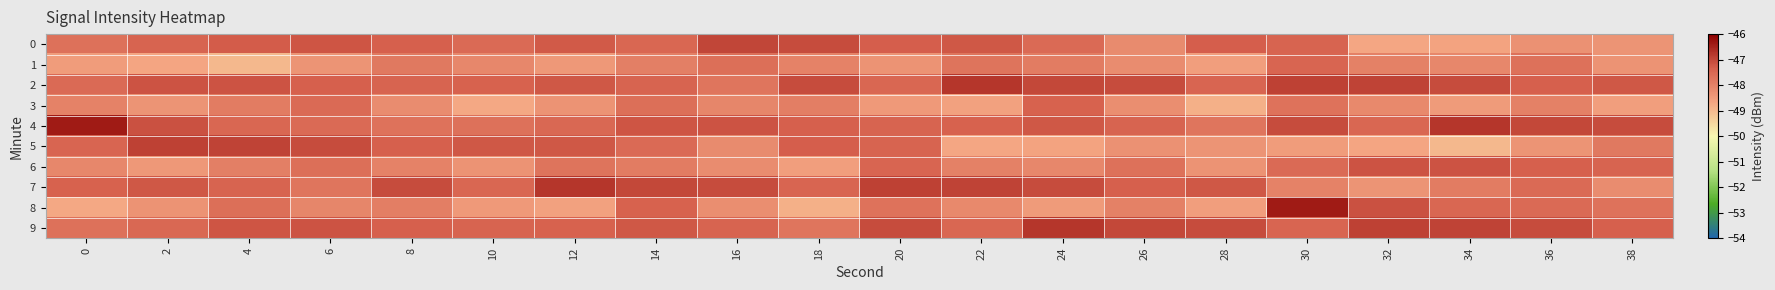

Reading left to right, list all the values displayed in this chart.

0: 0=-47.7	2=-47.4	4=-47.3	6=-47.2	8=-47.4	10=-47.5	12=-47.3	14=-47.5	16=-47.0	18=-47.1	20=-47.3	22=-47.2	24=-47.5	26=-48.2	28=-47.3	30=-47.4	32=-48.7	34=-48.6	36=-48.3	38=-48.4
1: 0=-48.5	2=-48.7	4=-49.0	6=-48.4	8=-47.8	10=-48.1	12=-48.4	14=-48.0	16=-47.6	18=-48.0	20=-48.3	22=-47.7	24=-47.9	26=-48.2	28=-48.6	30=-47.4	32=-48.0	34=-48.1	36=-47.7	38=-48.3
2: 0=-47.5	2=-47.2	4=-47.2	6=-47.4	8=-47.4	10=-47.4	12=-47.2	14=-47.4	16=-47.8	18=-47.1	20=-47.5	22=-46.8	24=-47.0	26=-47.1	28=-47.5	30=-46.9	32=-47.0	34=-47.1	36=-47.4	38=-47.2
3: 0=-48.0	2=-48.4	4=-47.9	6=-47.6	8=-48.2	10=-48.7	12=-48.3	14=-47.6	16=-48.1	18=-47.9	20=-48.5	22=-48.6	24=-47.4	26=-48.2	28=-48.9	30=-47.7	32=-48.1	34=-48.5	36=-48.0	38=-48.5
4: 0=-46.4	2=-47.1	4=-47.5	6=-47.6	8=-47.7	10=-47.7	12=-47.5	14=-47.2	16=-47.2	18=-47.4	20=-47.4	22=-47.4	24=-47.2	26=-47.4	28=-47.8	30=-47.1	32=-47.5	34=-46.8	36=-47.0	38=-47.1
5: 0=-47.5	2=-46.9	4=-47.0	6=-47.1	8=-47.4	10=-47.2	12=-47.2	14=-47.5	16=-48.2	18=-47.3	20=-47.4	22=-48.7	24=-48.6	26=-48.3	28=-48.4	30=-48.5	32=-48.7	34=-49.0	36=-48.4	38=-47.8
6: 0=-48.1	2=-48.4	4=-48.0	6=-47.6	8=-48.0	10=-48.3	12=-47.7	14=-47.9	16=-48.2	18=-48.6	20=-47.4	22=-48.0	24=-48.1	26=-47.7	28=-48.3	30=-47.5	32=-47.2	34=-47.2	36=-47.4	38=-47.4
7: 0=-47.4	2=-47.2	4=-47.4	6=-47.8	8=-47.1	10=-47.5	12=-46.8	14=-47.0	16=-47.1	18=-47.5	20=-46.9	22=-47.0	24=-47.1	26=-47.4	28=-47.2	30=-48.0	32=-48.4	34=-47.9	36=-47.6	38=-48.2
8: 0=-48.7	2=-48.3	4=-47.6	6=-48.1	8=-47.9	10=-48.5	12=-48.6	14=-47.4	16=-48.2	18=-48.9	20=-47.7	22=-48.1	24=-48.5	26=-48.0	28=-48.5	30=-46.4	32=-47.1	34=-47.5	36=-47.6	38=-47.7
9: 0=-47.7	2=-47.5	4=-47.2	6=-47.2	8=-47.4	10=-47.4	12=-47.4	14=-47.2	16=-47.4	18=-47.8	20=-47.1	22=-47.5	24=-46.8	26=-47.0	28=-47.1	30=-47.5	32=-46.9	34=-47.0	36=-47.1	38=-47.4